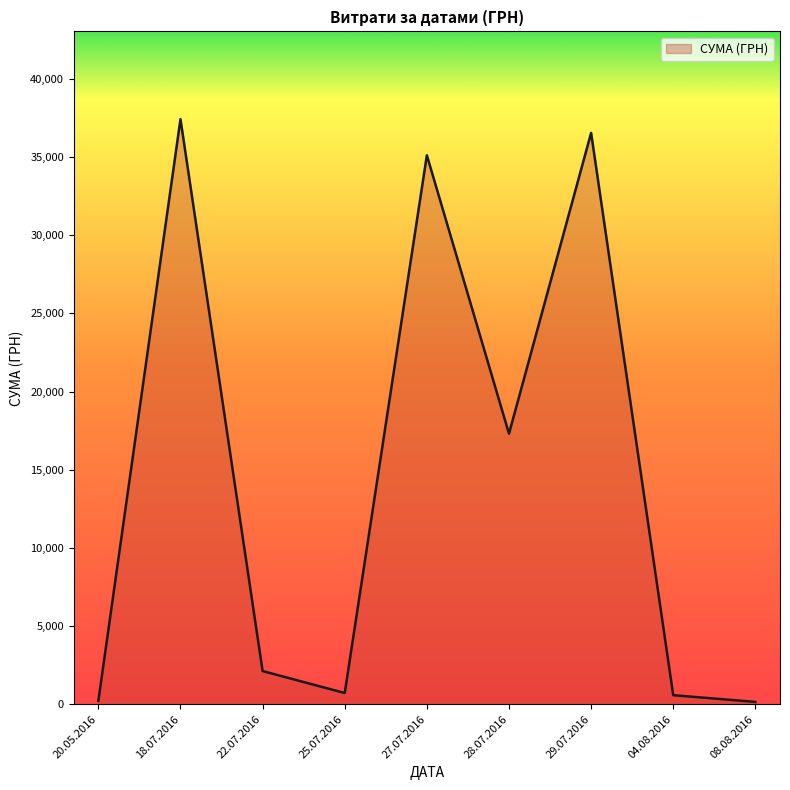

The value at 29.07.2016 is 56539.9. True or false?

False